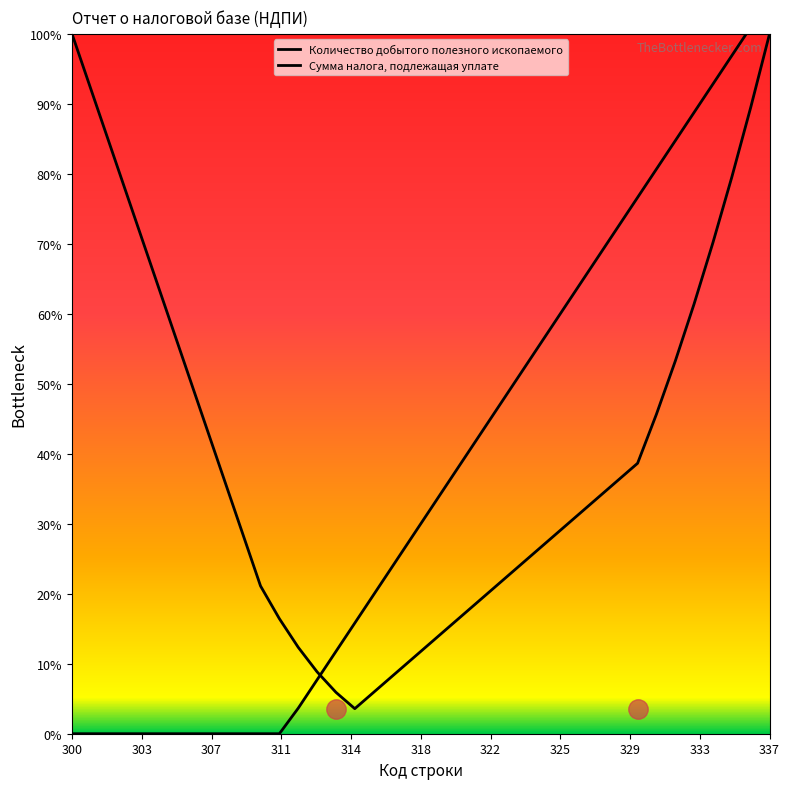

What is the value of the Сумма налога, подлежащая уплате point at the 14th from the left?

100.9